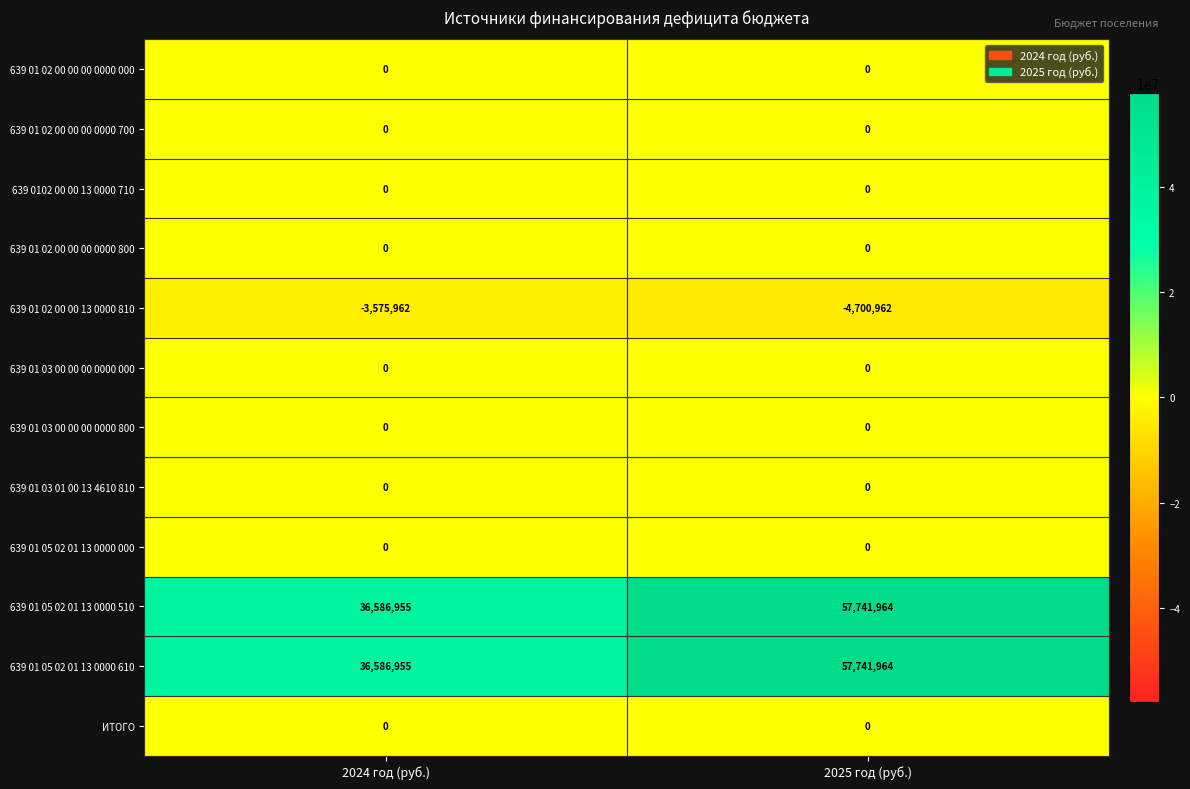

Reading right to left, list all the values displayed in this chart.

639 01 02 00 00 00 0000 000: 2025 год (руб.)=0	2024 год (руб.)=0
639 01 02 00 00 00 0000 700: 2025 год (руб.)=0	2024 год (руб.)=0
639 0102 00 00 13 0000 710: 2025 год (руб.)=0	2024 год (руб.)=0
639 01 02 00 00 00 0000 800: 2025 год (руб.)=0	2024 год (руб.)=0
639 01 02 00 00 13 0000 810: 2025 год (руб.)=-4700962	2024 год (руб.)=-3575962
639 01 03 00 00 00 0000 000: 2025 год (руб.)=0	2024 год (руб.)=0
639 01 03 00 00 00 0000 800: 2025 год (руб.)=0	2024 год (руб.)=0
639 01 03 01 00 13 4610 810: 2025 год (руб.)=0	2024 год (руб.)=0
639 01 05 02 01 13 0000 000: 2025 год (руб.)=0	2024 год (руб.)=0
639 01 05 02 01 13 0000 510: 2025 год (руб.)=57741964	2024 год (руб.)=36586955
639 01 05 02 01 13 0000 610: 2025 год (руб.)=57741964	2024 год (руб.)=36586955
ИТОГО: 2025 год (руб.)=0	2024 год (руб.)=0